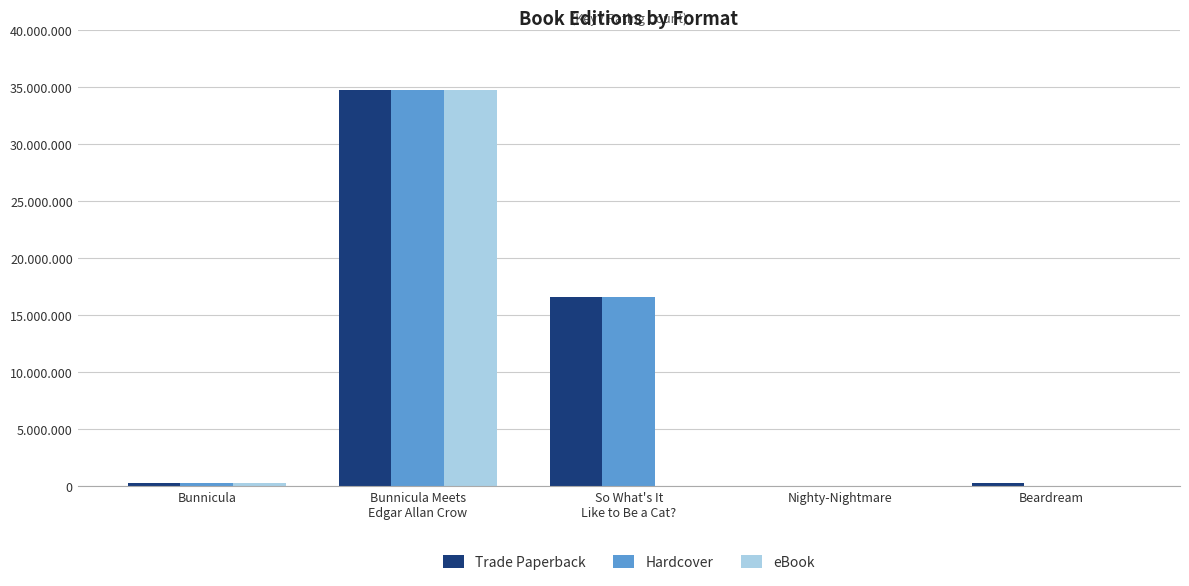

Which category has the lowest value across all series?

Beardream